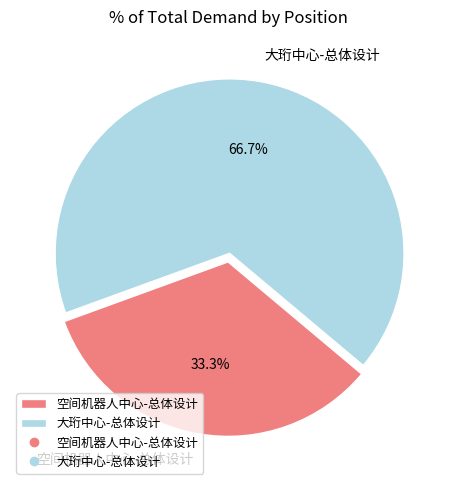

To the nearest percent, what is the average slice percentage?

50%